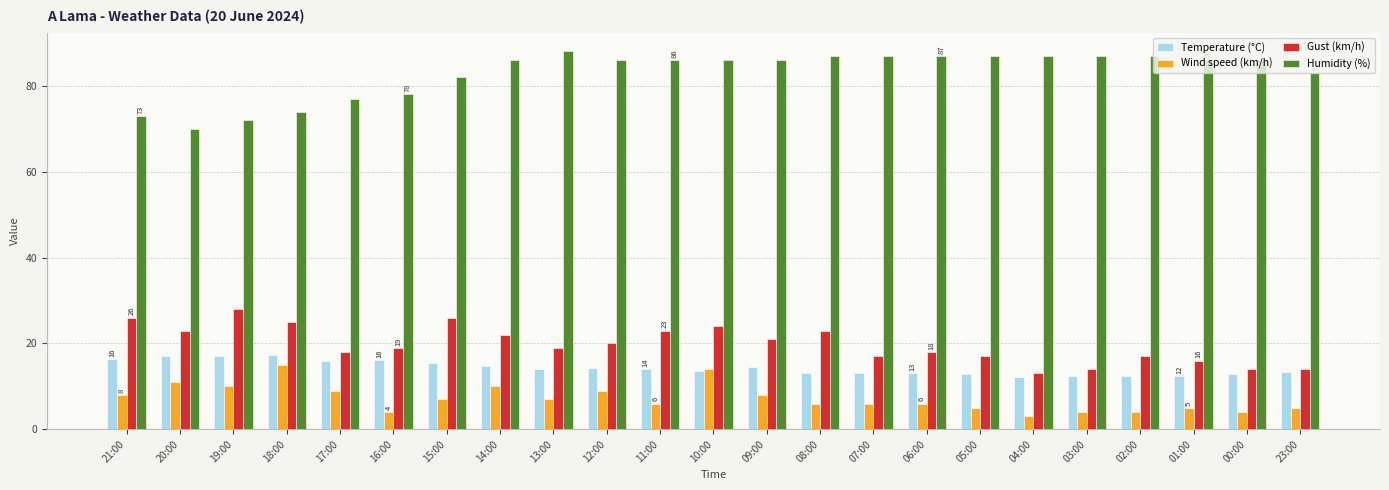

What are all the series names shown in the legend?

Temperature (°C), Wind speed (km/h), Gust (km/h), Humidity (%)